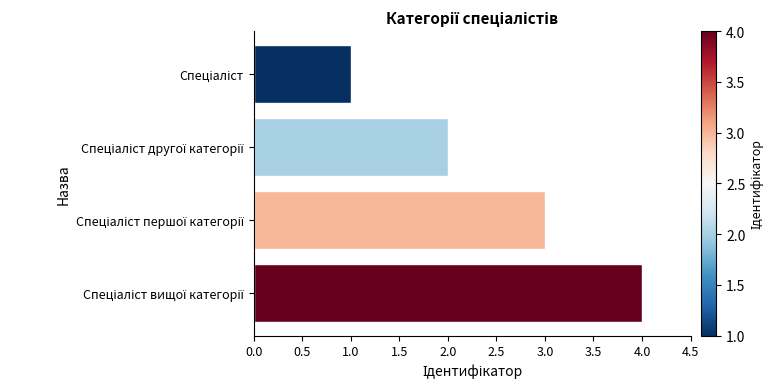

What is the sum of all values?

10